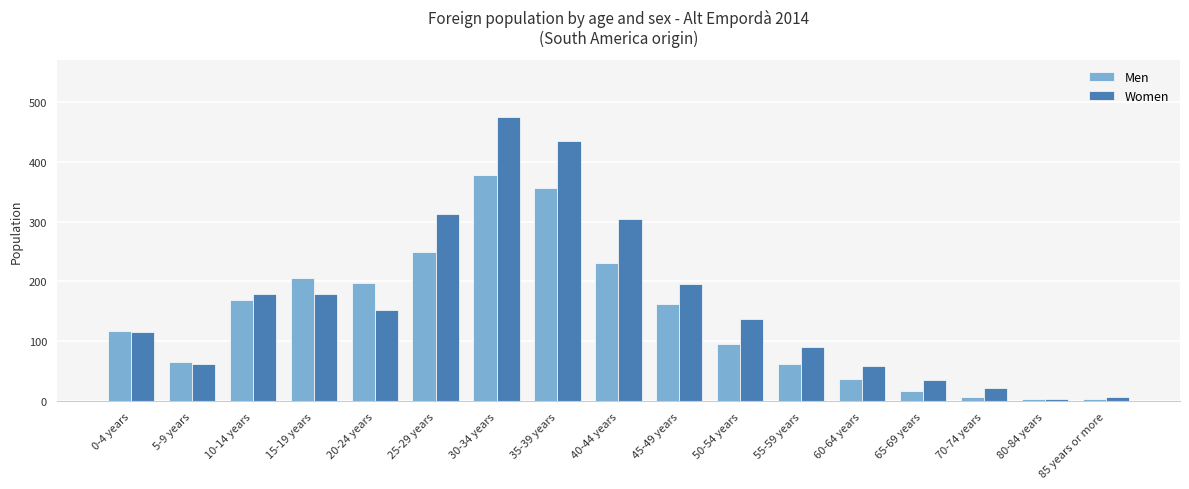

How many series are shown in this chart?

2